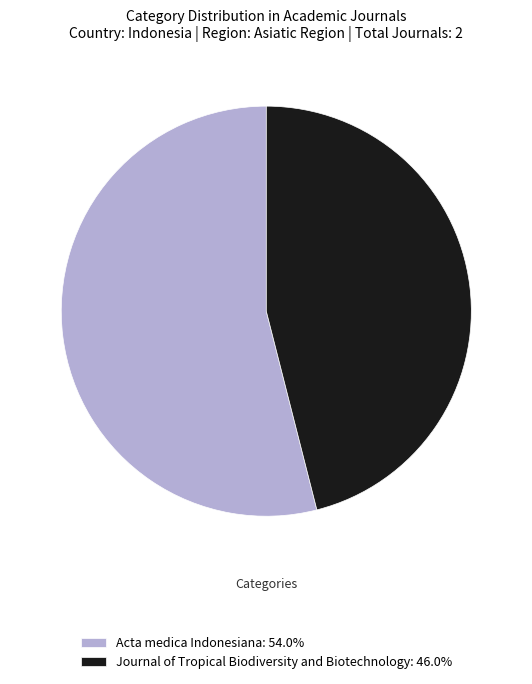

Which category accounts for the majority?

Acta medica Indonesiana